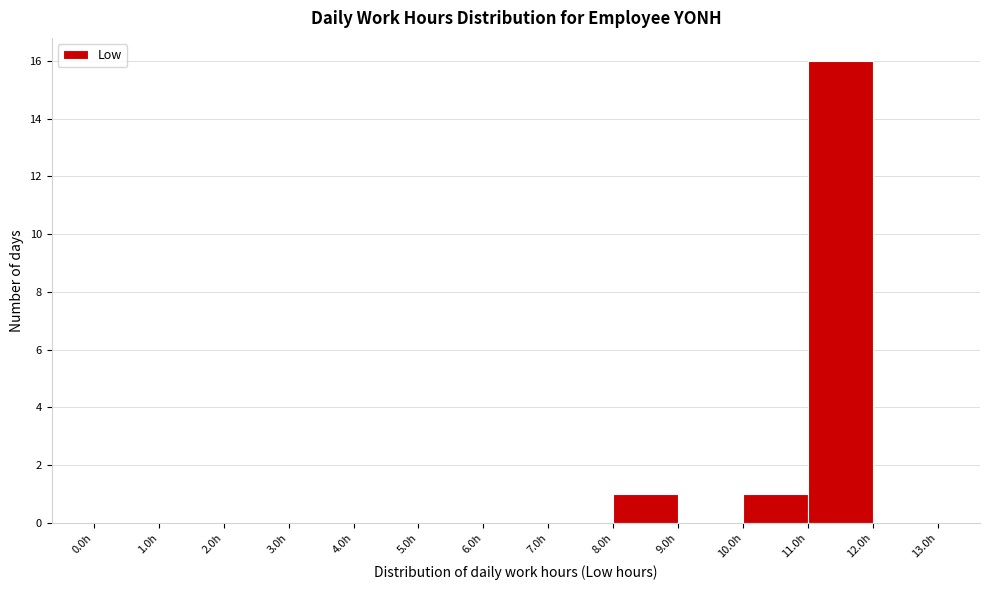

Over which range of the x-axis is the bar tallest?

11 to 12